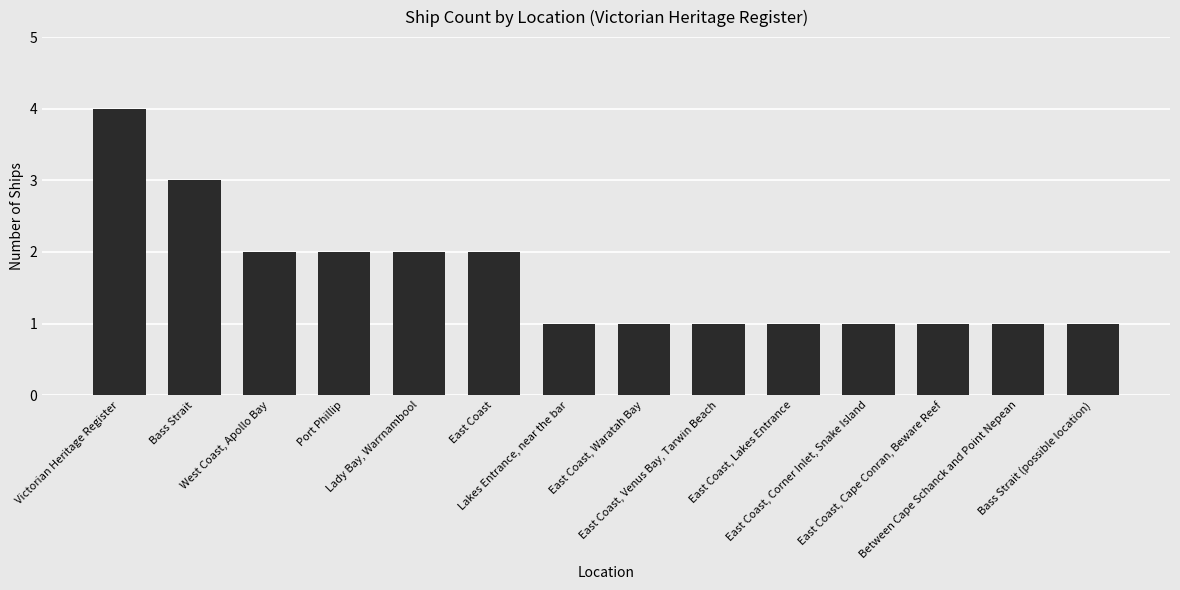

Are the bars horizontal?

No